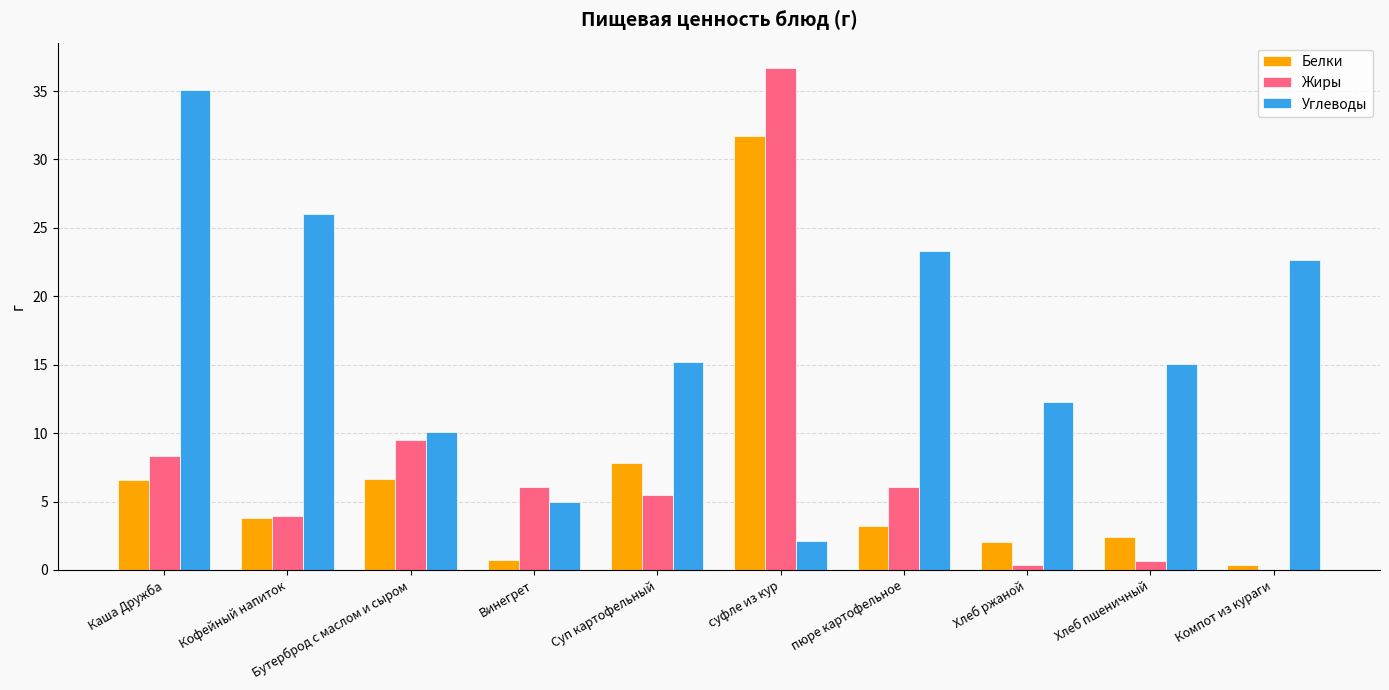

What is the highest value of the Белки series?

31.7